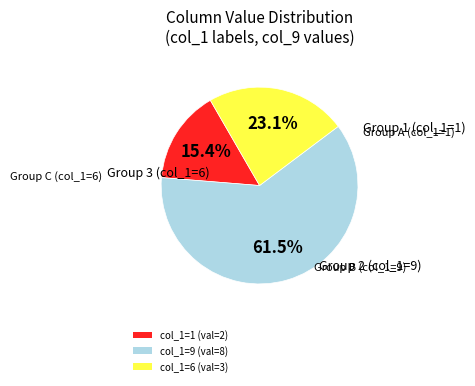

Is there any slice that represents more than half of the pie?

Yes